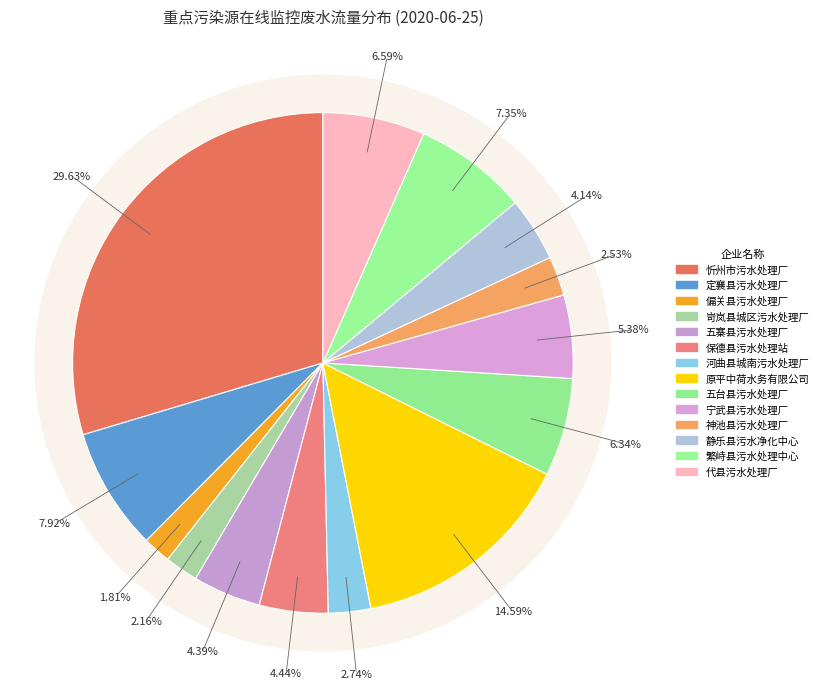

Which has a higher value, 岢岚县城区污水处理厂 or 偏关县污水处理厂?

岢岚县城区污水处理厂